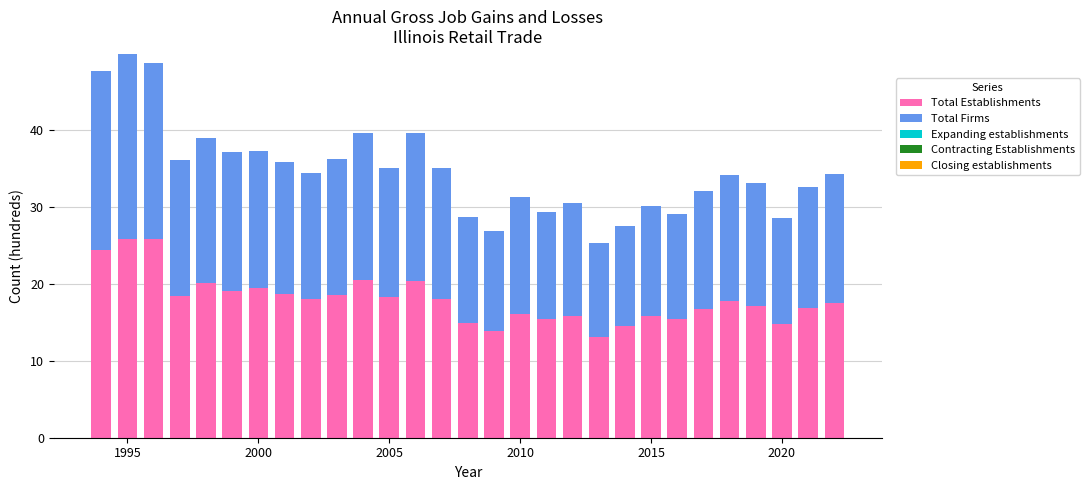

What is the minimum value for Total Establishments?

13.1